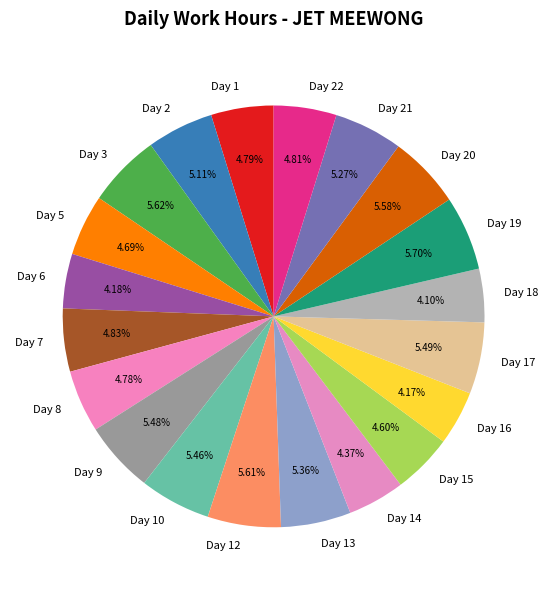

What percentage is the Day 15 slice, to the nearest percent?

5%